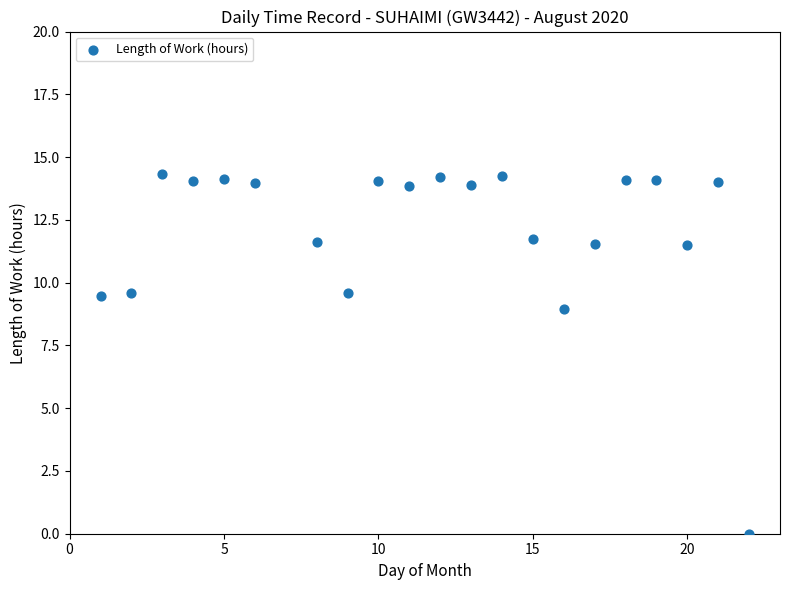

What is the range of Y values (max minus min)?

14.3